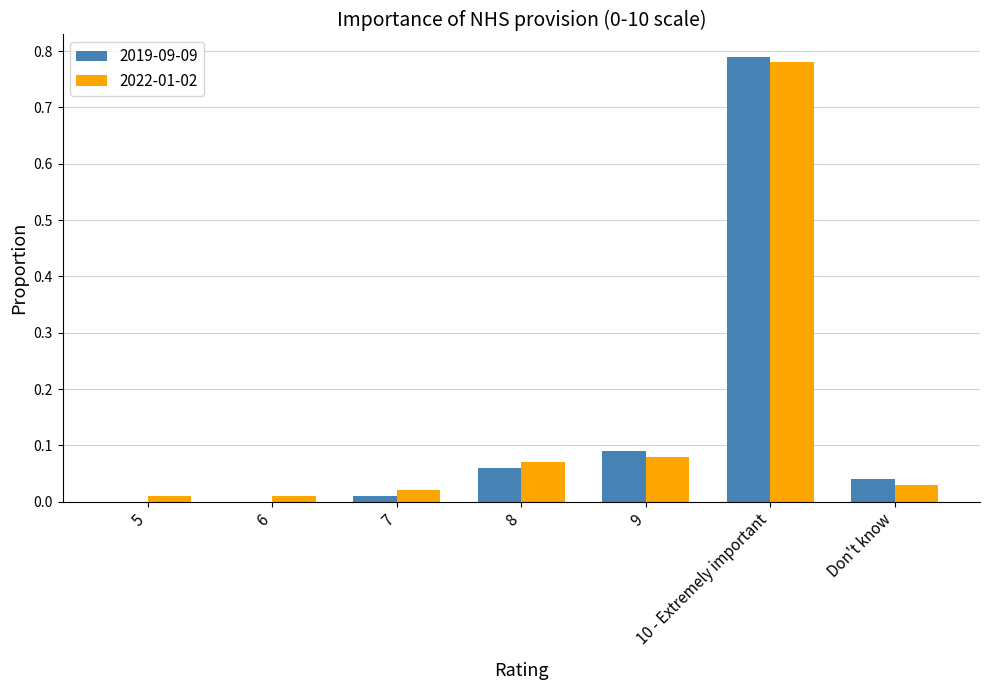

At which category does the chart reach its peak across all series?

10 - Extremely important